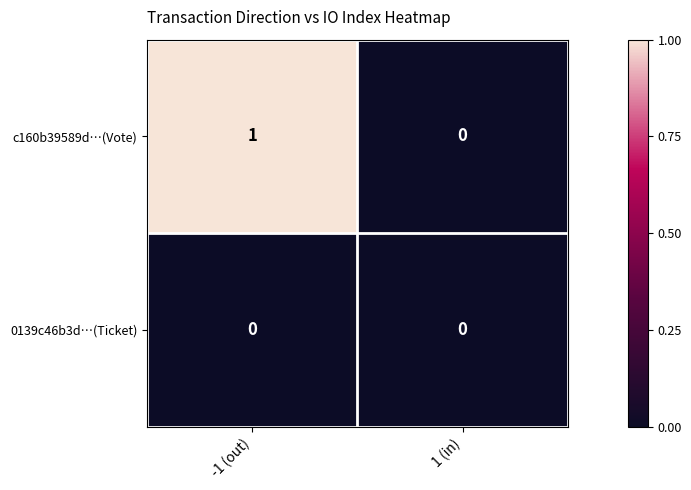

Reading right to left, extract all data points from this chart.

c160b39589d…(Vote): 0	1
0139c46b3d…(Ticket): 0	0